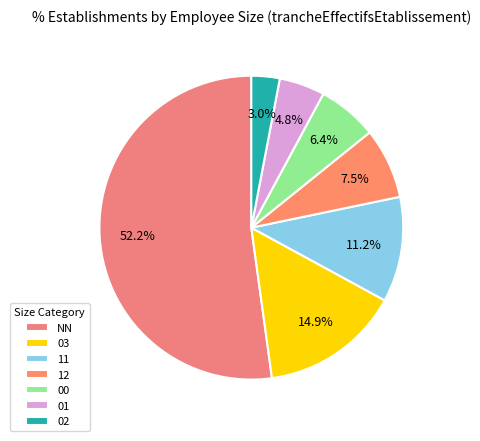

Combined, what portion of the pie is NN and 11?

63.4%